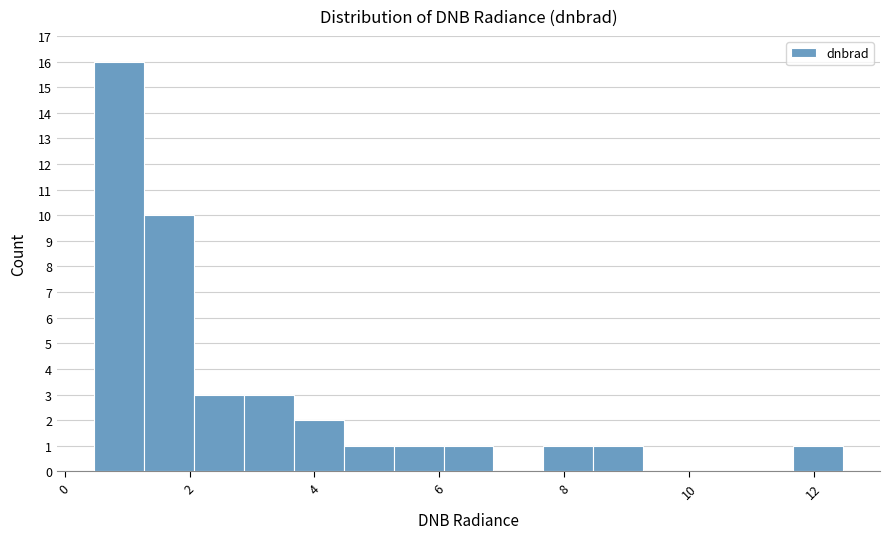

Read against the x-axis, roughly where is the centre of the tallest bar?

0.8